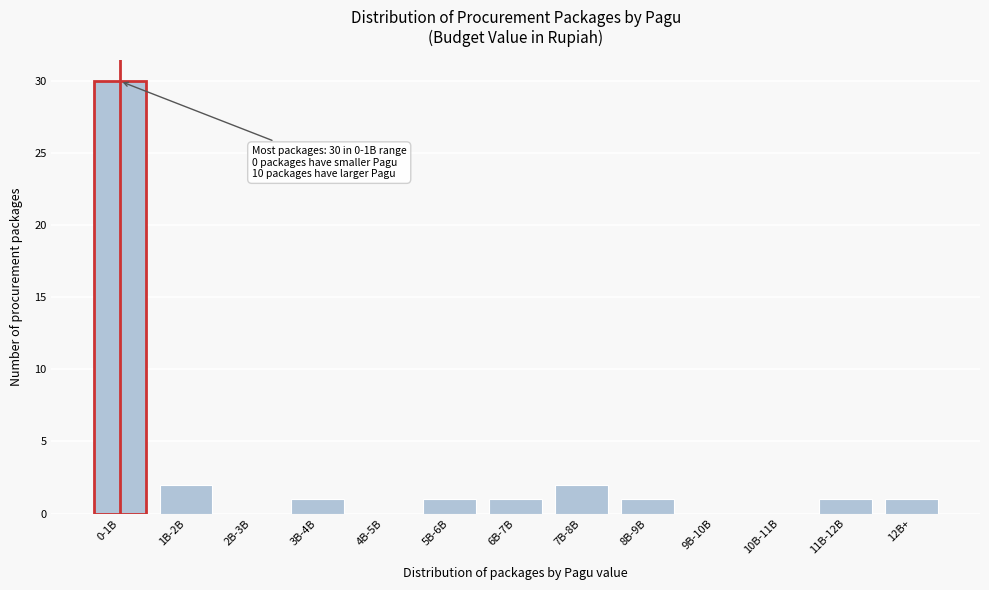

Reading left to right, what are all the values shown in this chart?

0-1B=30	1B-2B=2	2B-3B=0	3B-4B=1	4B-5B=0	5B-6B=1	6B-7B=1	7B-8B=2	8B-9B=1	9B-10B=0	10B-11B=0	11B-12B=1	12B+=1